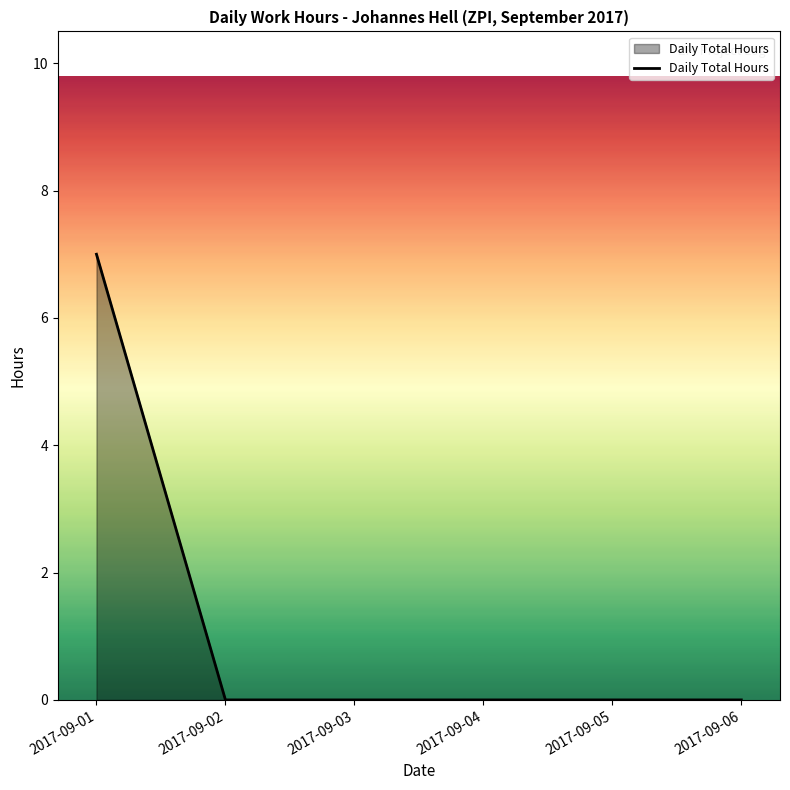

Reading left to right, transcribe all the data shown in this chart.

7.0	0.0	0.0	0.0	0.0	0.0